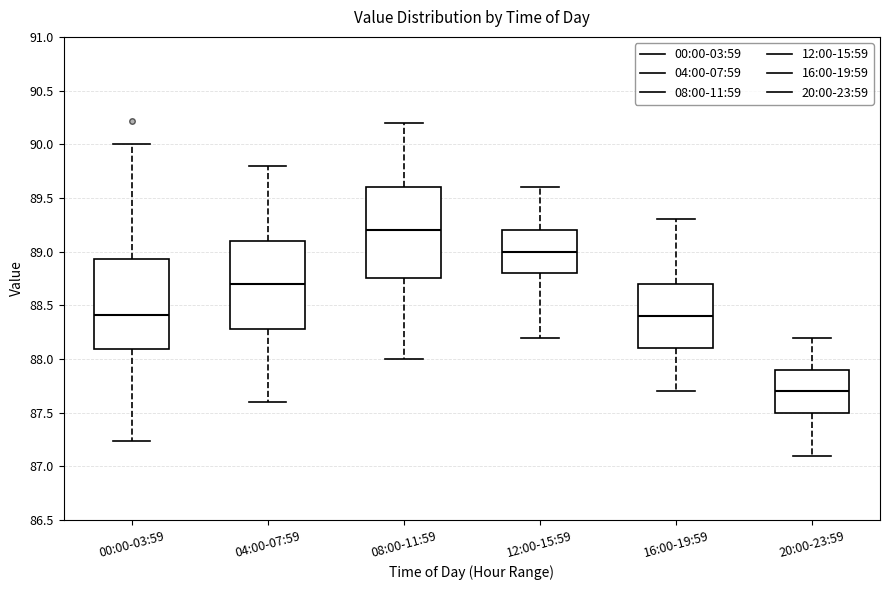

Reading left to right, read every box against the y-axis: the position of its median line, the range the box covers, and the ends of its whiskers. The values are not printed on the chart, so give them approximately, as read against the axis.

00:00-03:59: median 88.40, box 88.10 to 88.95, whiskers 87.25 to 90.00
04:00-07:59: median 88.70, box 88.30 to 89.10, whiskers 87.60 to 89.80
08:00-11:59: median 89.20, box 88.75 to 89.60, whiskers 88.00 to 90.20
12:00-15:59: median 89.00, box 88.80 to 89.20, whiskers 88.20 to 89.60
16:00-19:59: median 88.40, box 88.10 to 88.70, whiskers 87.70 to 89.30
20:00-23:59: median 87.70, box 87.50 to 87.90, whiskers 87.10 to 88.20